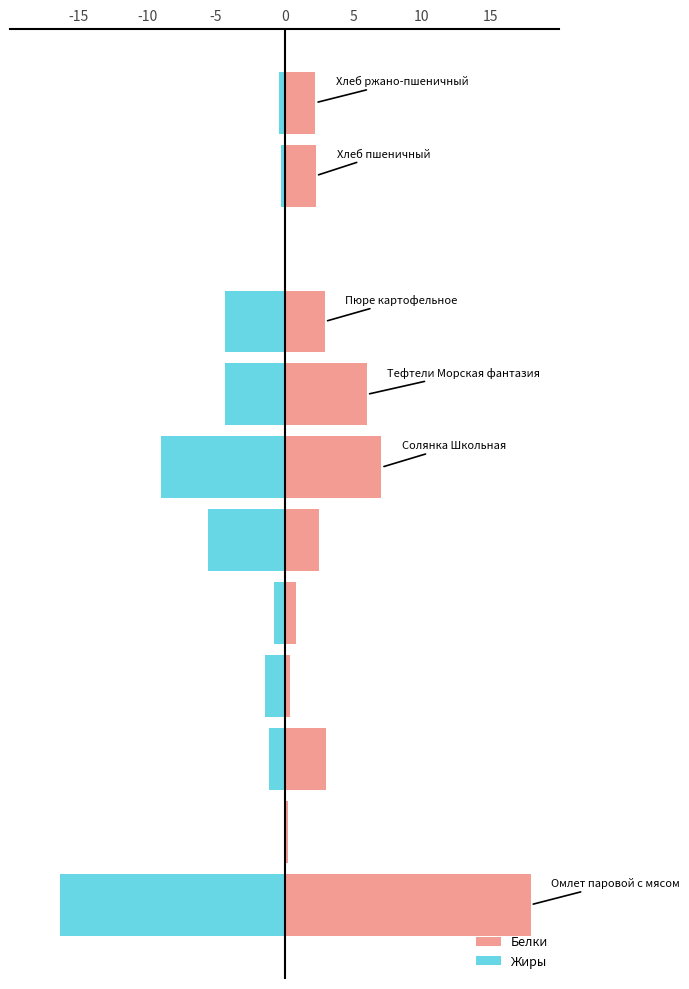

At 8, list the series in order from largest to smallest.

Белки, Жиры